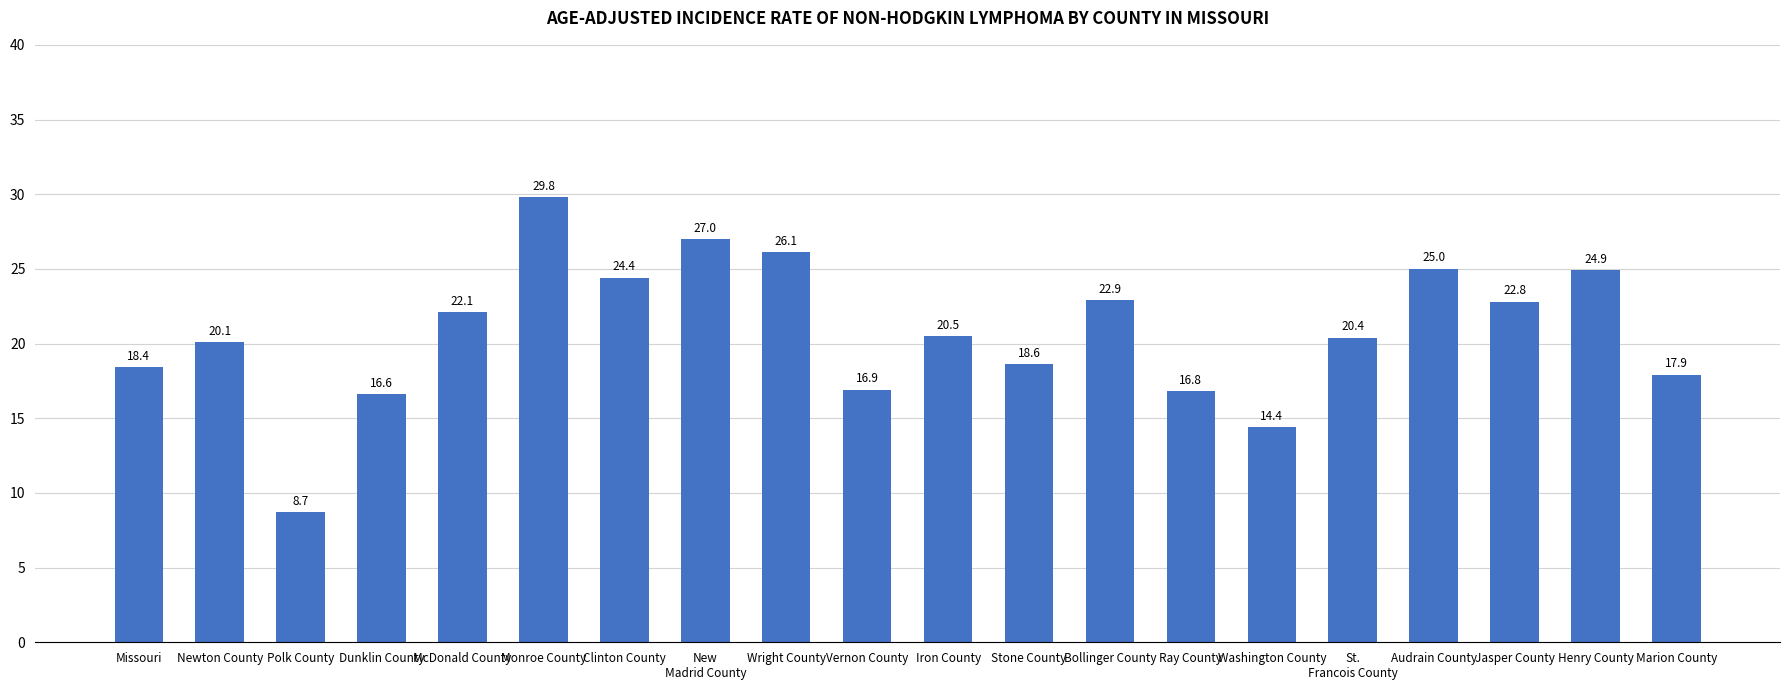

At which category does the chart reach its minimum across all series?

Polk County